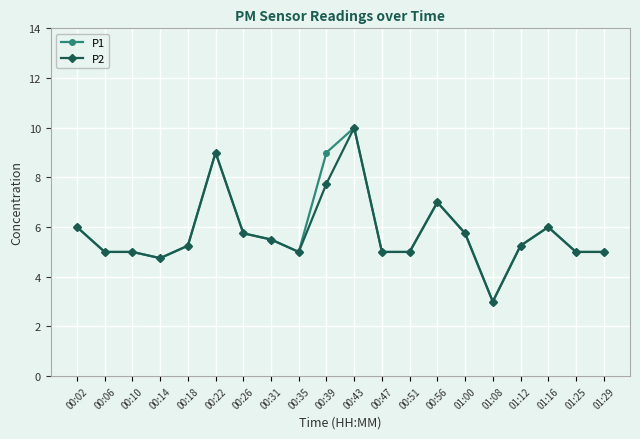

What is the label of the 9th point from the left?

00:35